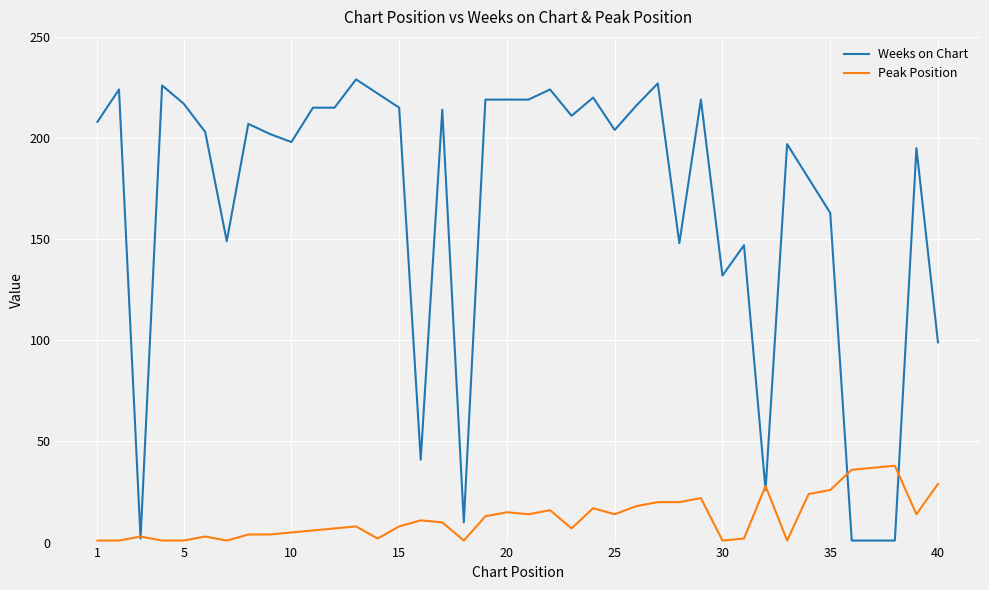

Which series has the largest total across all categories?

Weeks on Chart